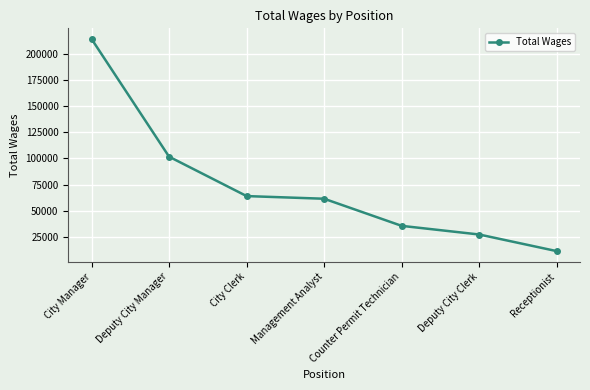

What is the minimum value shown in the chart?

11455